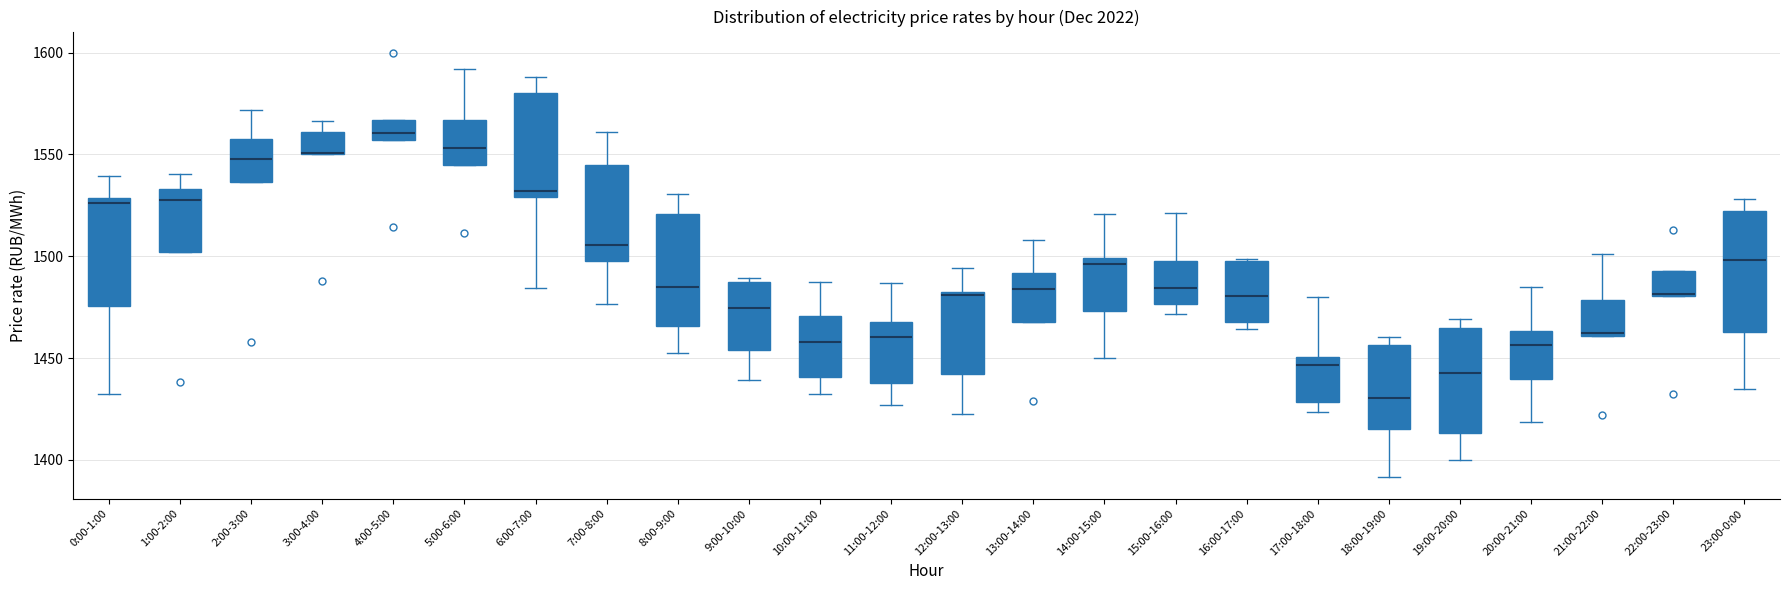

Where is the lower edge of the box for 8:00-9:00 on the y-axis? The values are not printed on the chart, so give them approximately, as read against the axis.

1465